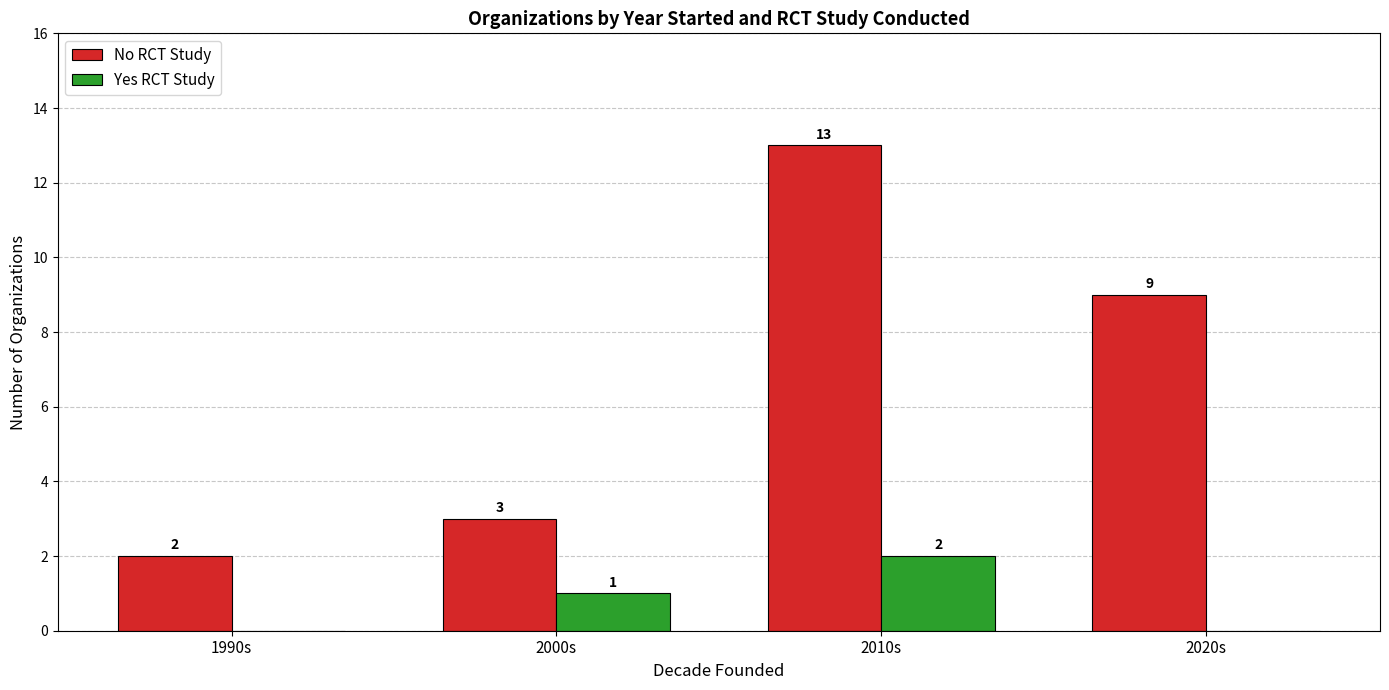

Count the Yes RCT Study values in the range 0 to 2.

4